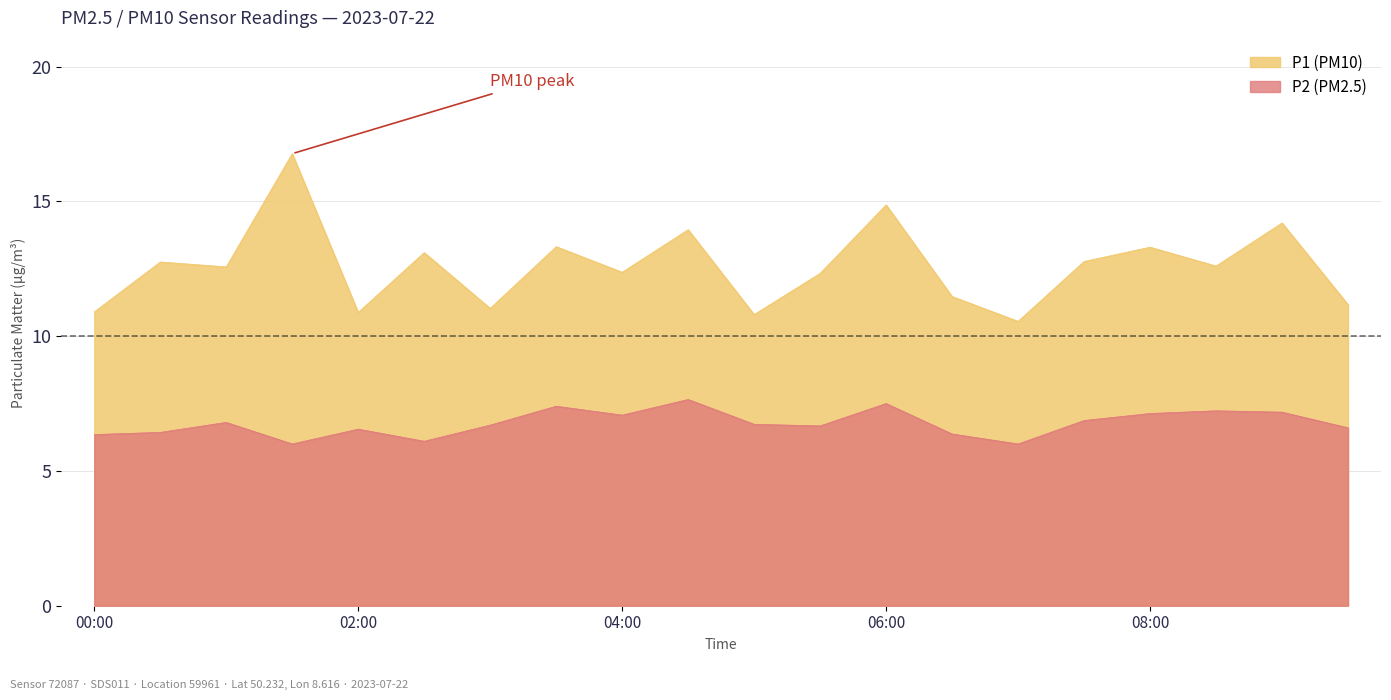

What position from the left is 02:00?

5